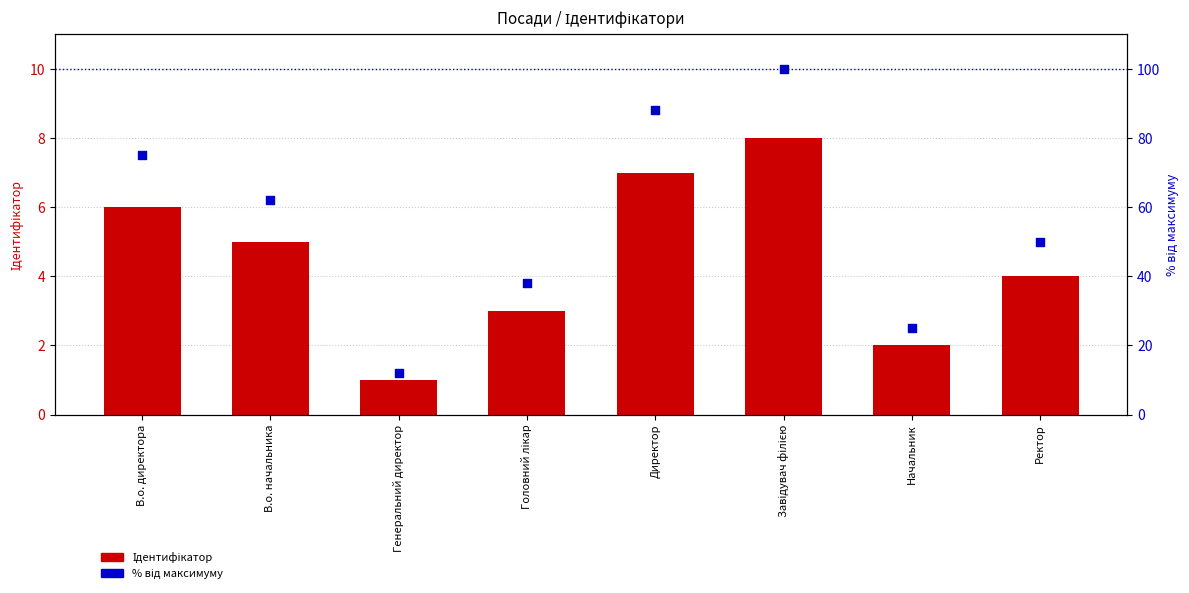

At which category is the sum across all series the highest?

Завідувач філією